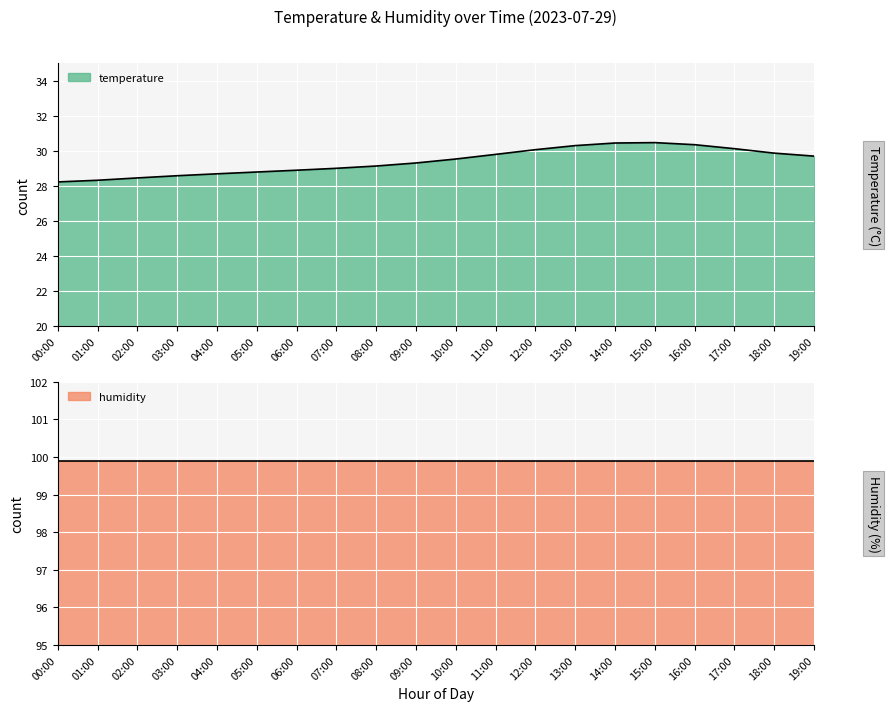

What is the minimum value shown in the chart?

28.2